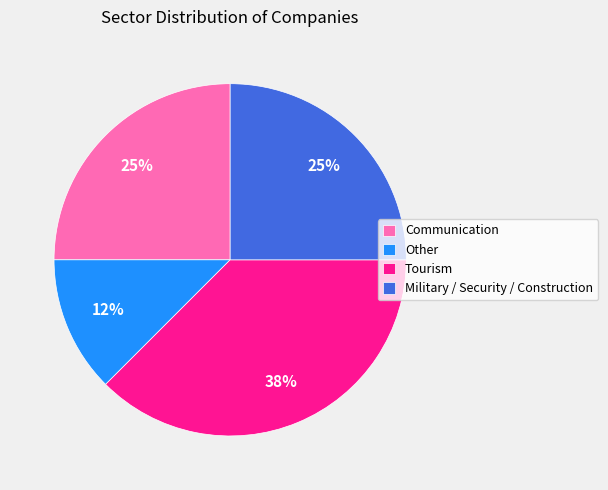

To the nearest percent, what portion does Military / Security / Construction represent?

25%